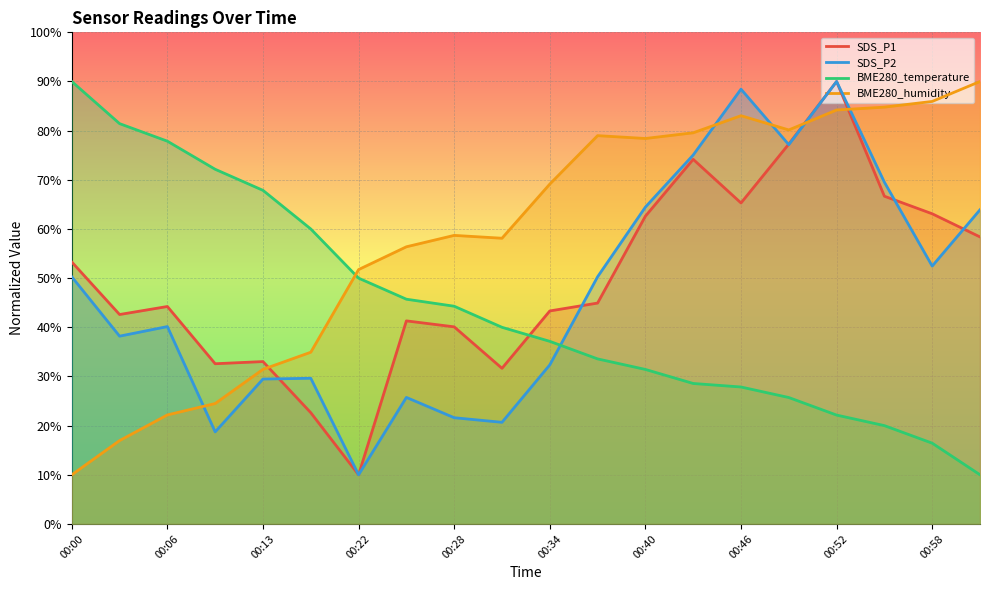

What is the sum of all BME280_temperature values?

882.1